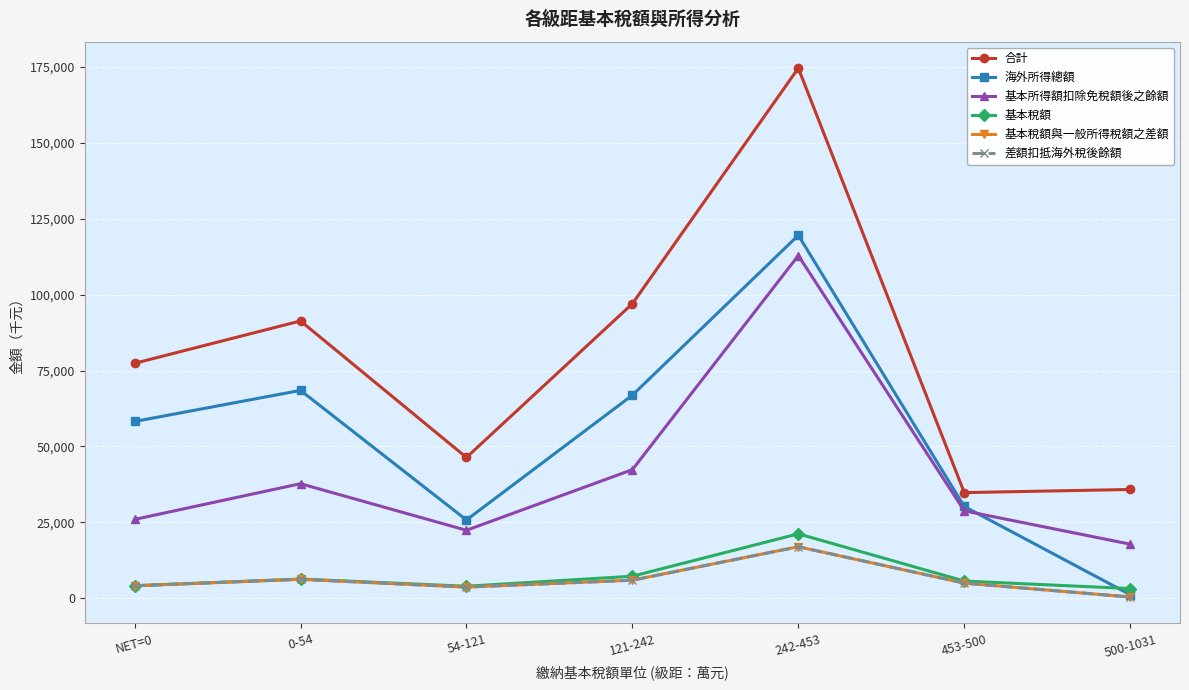

What are all the series names shown in the legend?

合計, 海外所得總額, 基本所得額扣除免稅額後之餘額, 基本稅額, 基本稅額與一般所得稅額之差額, 差額扣抵海外稅後餘額